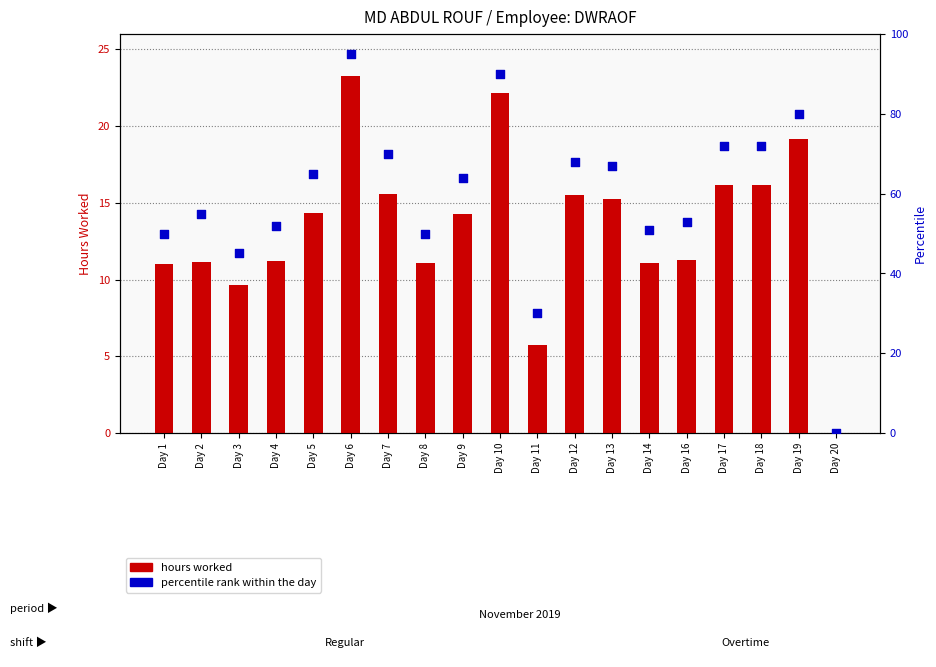

Which series has the largest Y range (max minus min)?

percentile rank